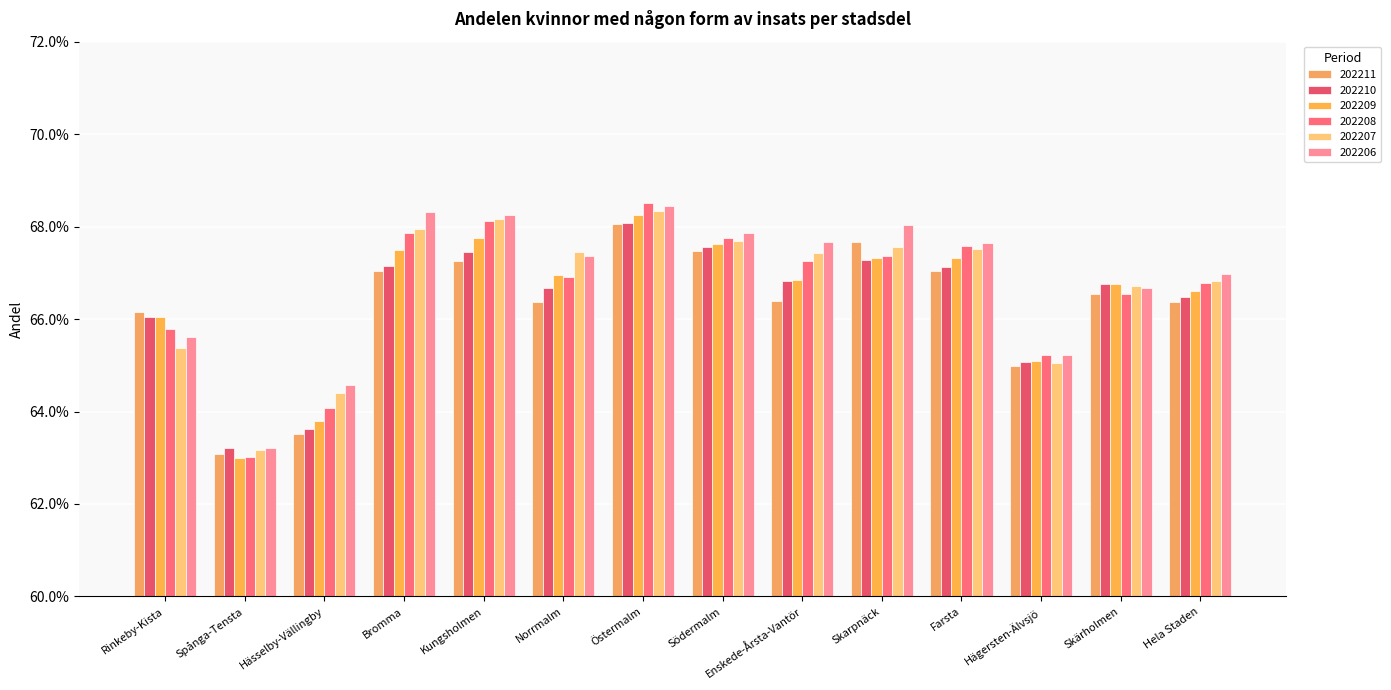

At which label is 202207 closest to 0?

Spånga-Tensta